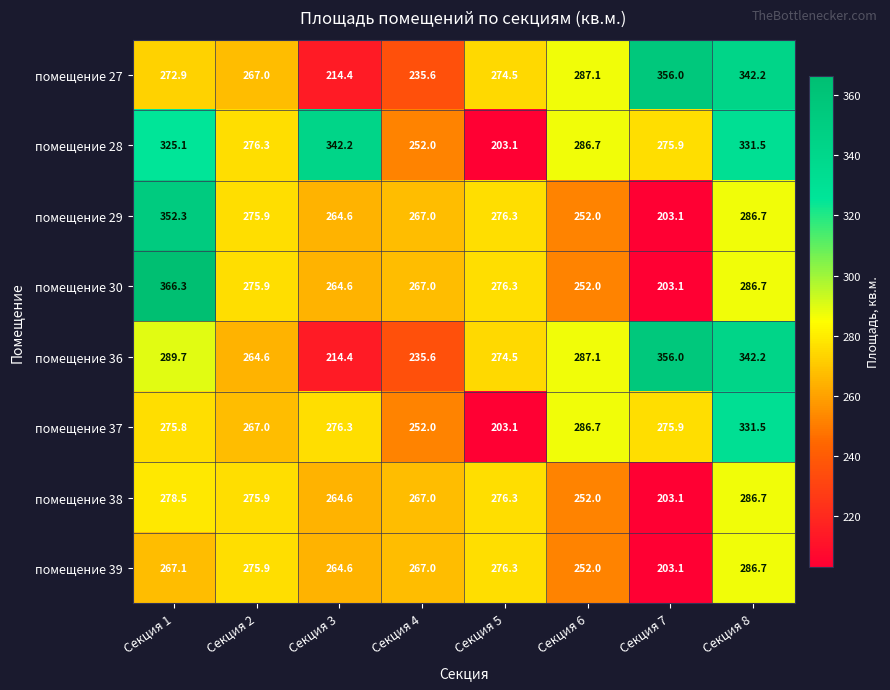

True or false: помещение 27 has a value of 127.1 at Секция 4.

False